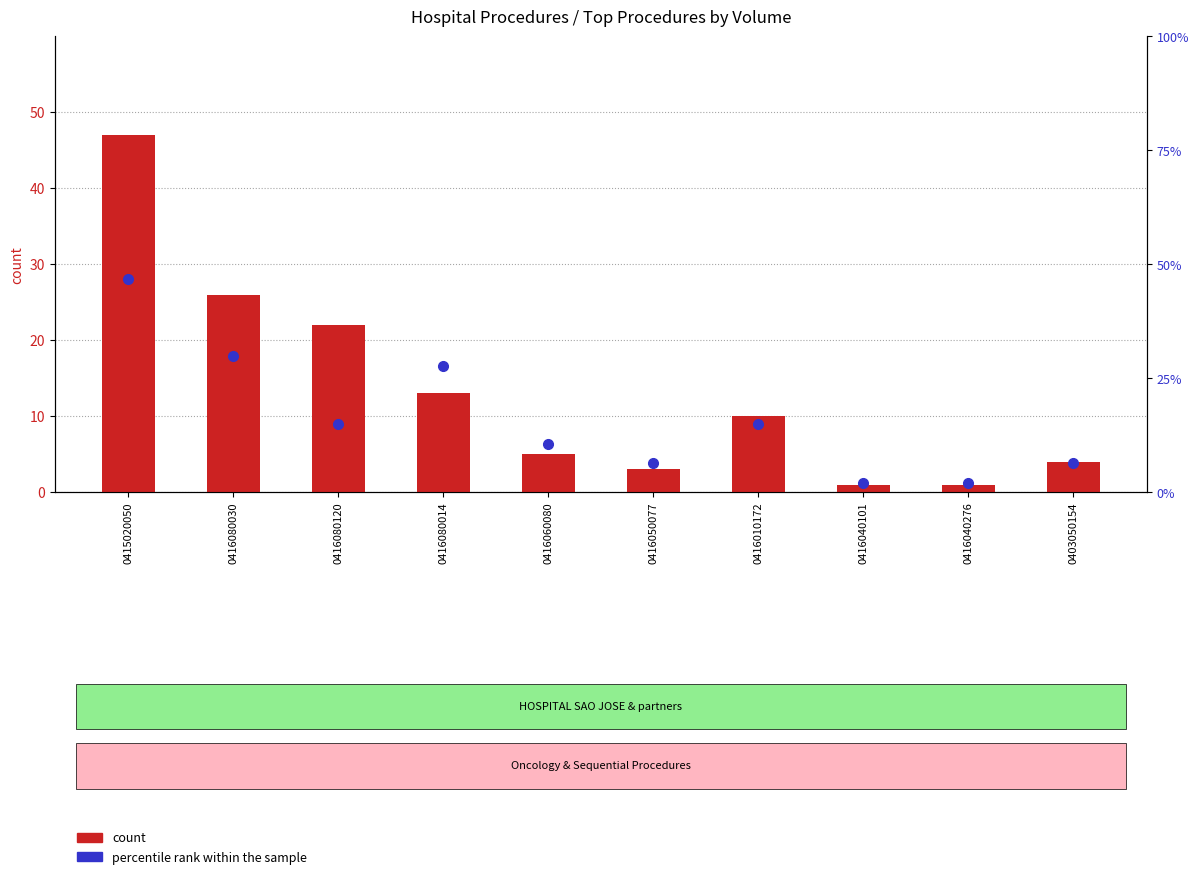

List the series in order of their peak value, highest first.

count, percentile rank within the sample